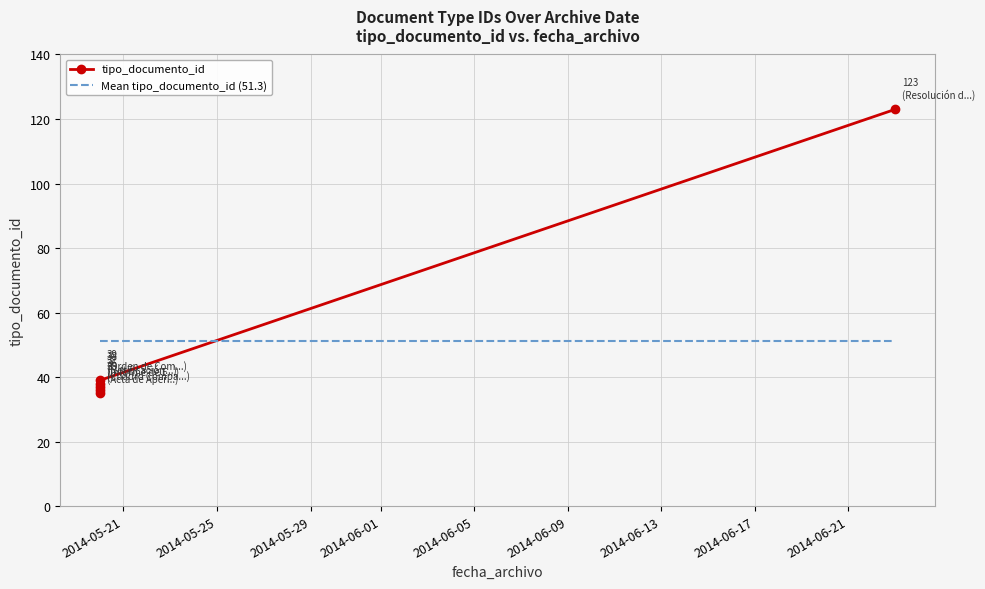

True or false: Mean tipo_documento_id (51.3) has a value of 27.5 at 2014-05-25.

False